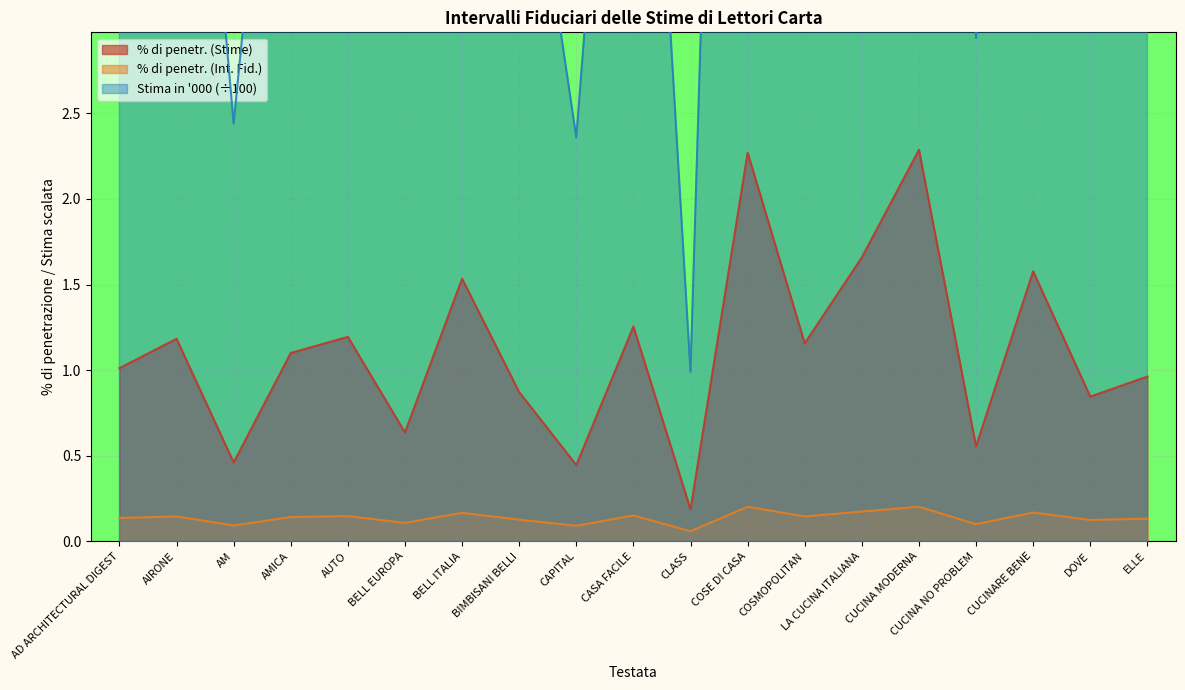

Is it true that Stima in 000 equals 6.3 at AUTO?

True